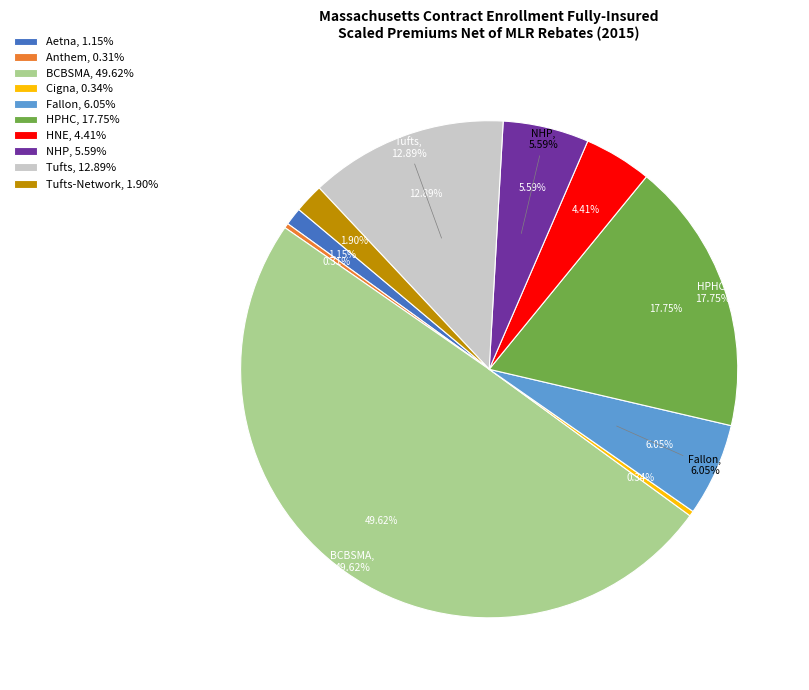

What is the ratio of the value at Tufts-Network to the value at HNE?

0.4